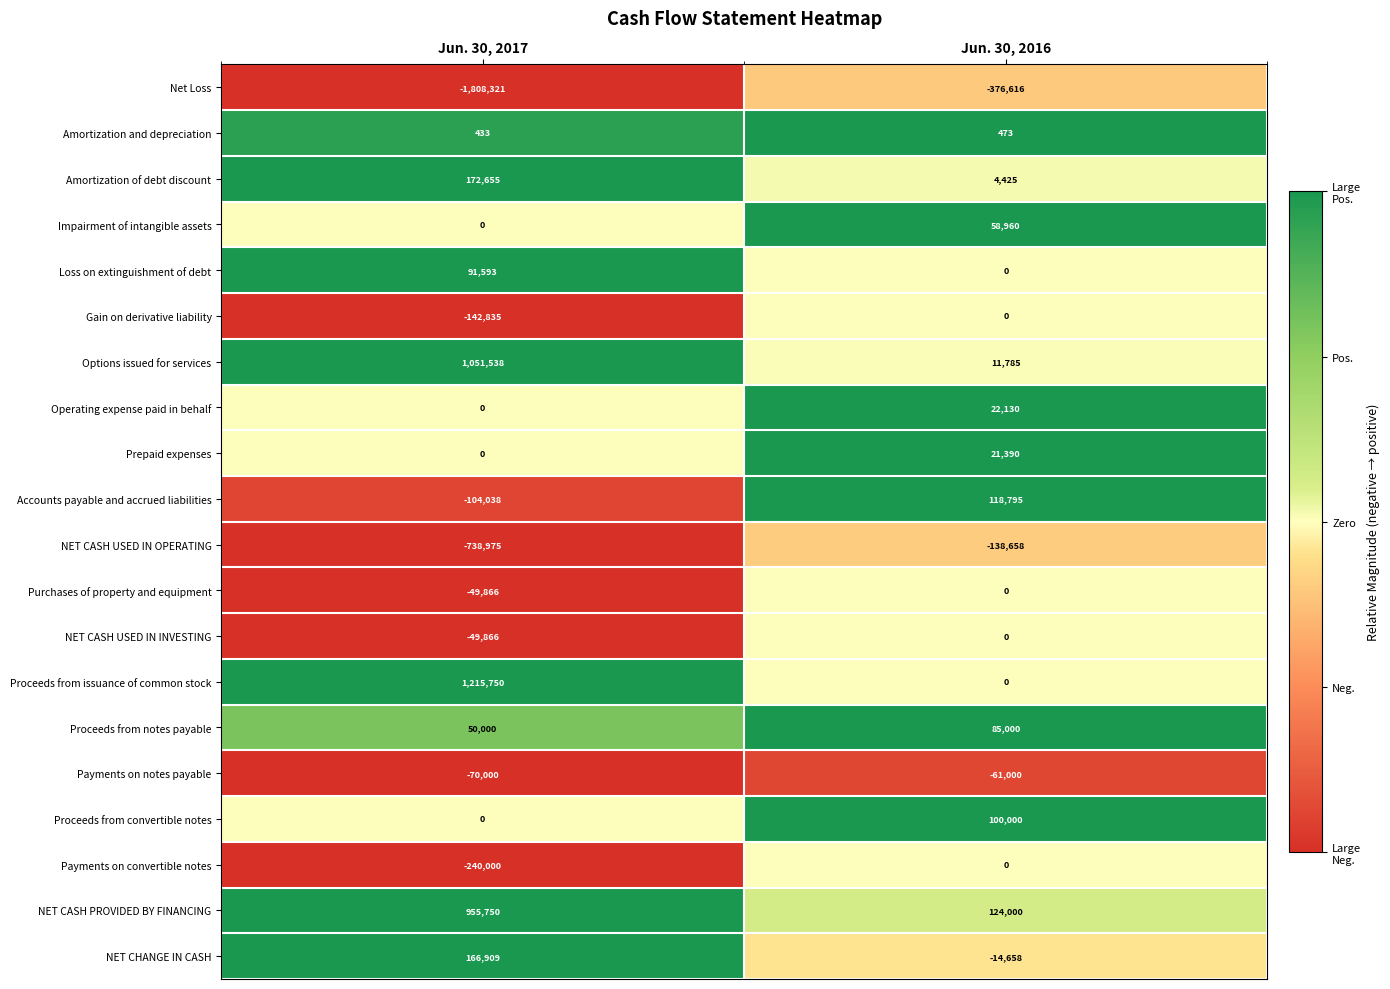

At which category is the sum across all series the highest?

Jun. 30, 2017